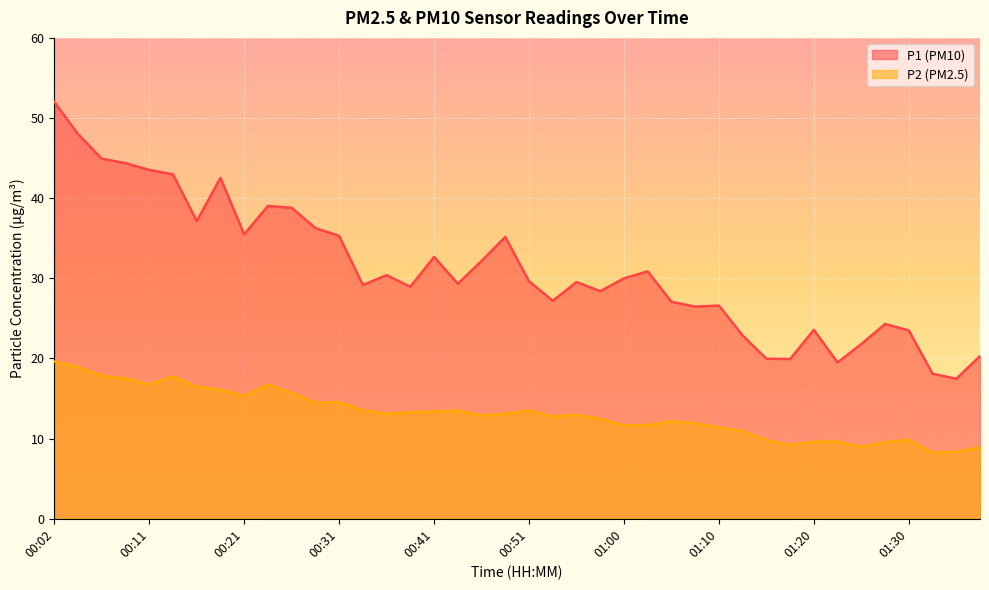

Rank the series by their maximum value, from lowest to highest.

P2 (PM2.5), P1 (PM10)